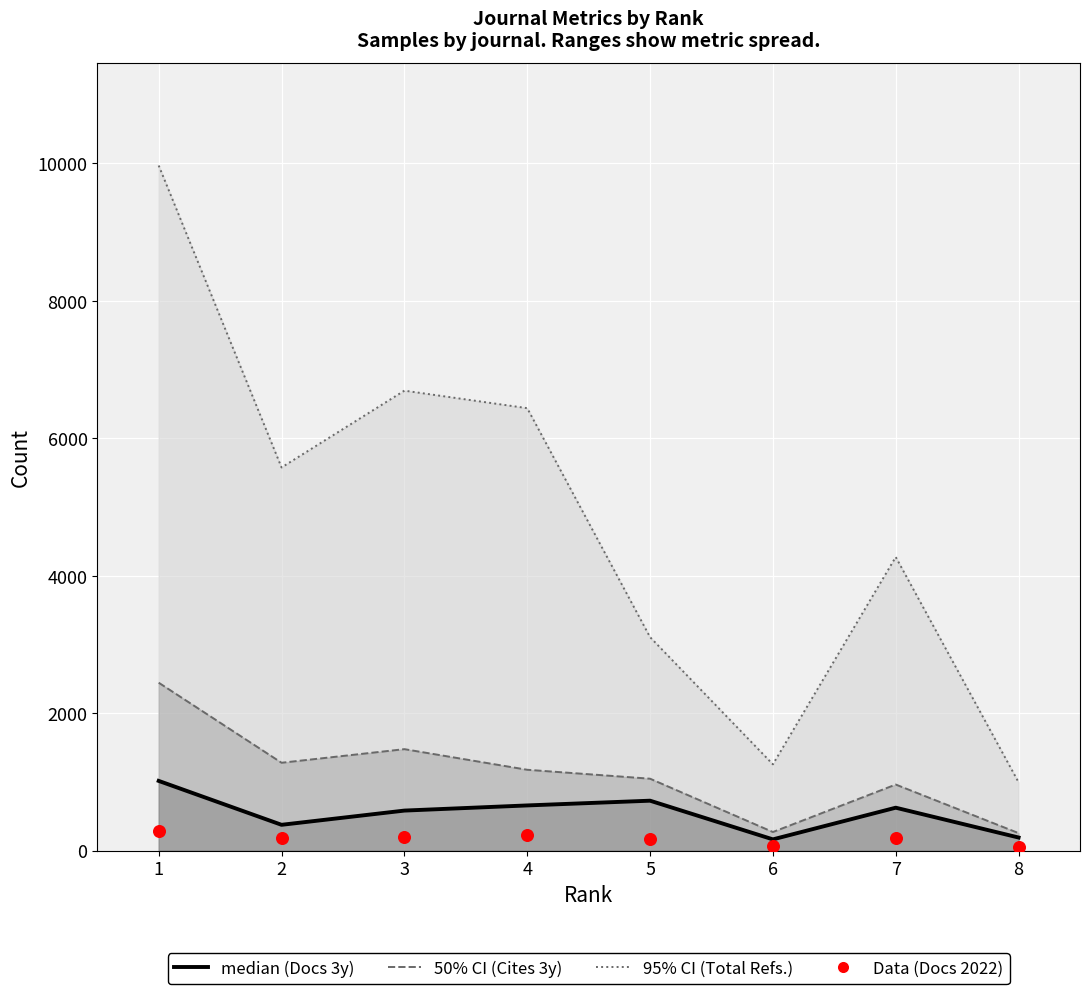

At how many categories does at least one series exceed 9635?

1